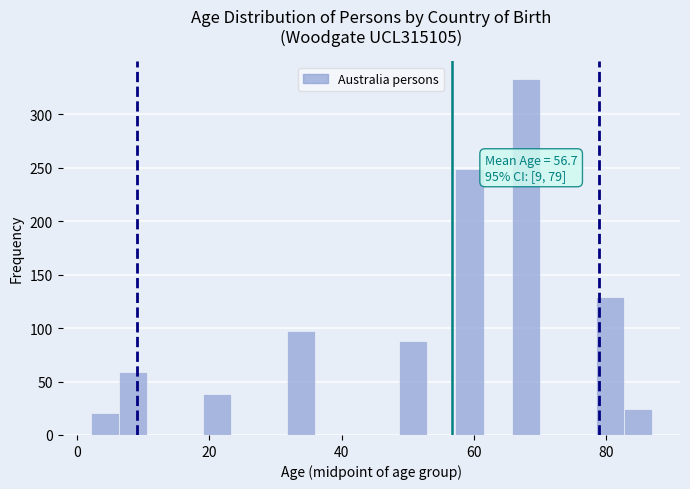

Around what value on the x-axis is the tallest bar? Give the approximate position of its centre, as read against the axis.

68